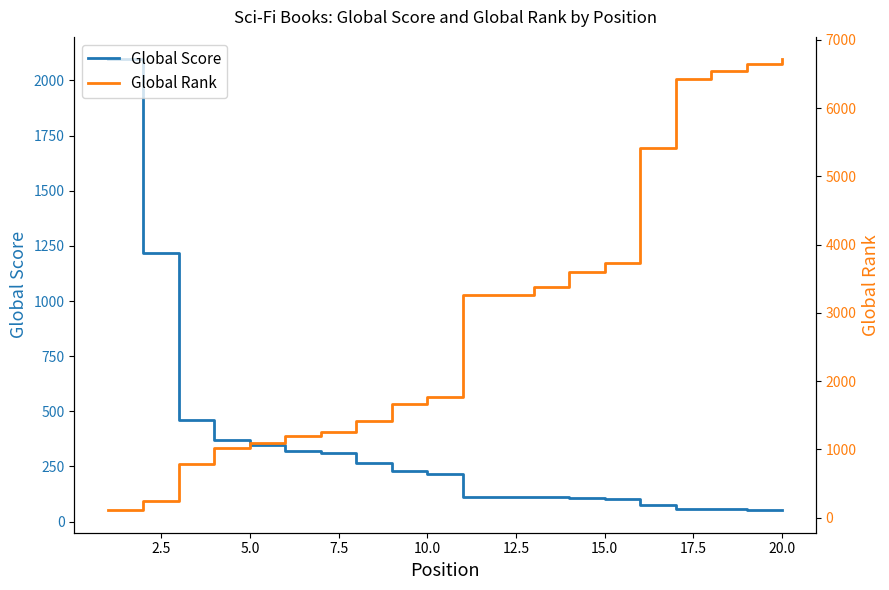

How many values in the Global Score series exceed 218?

9